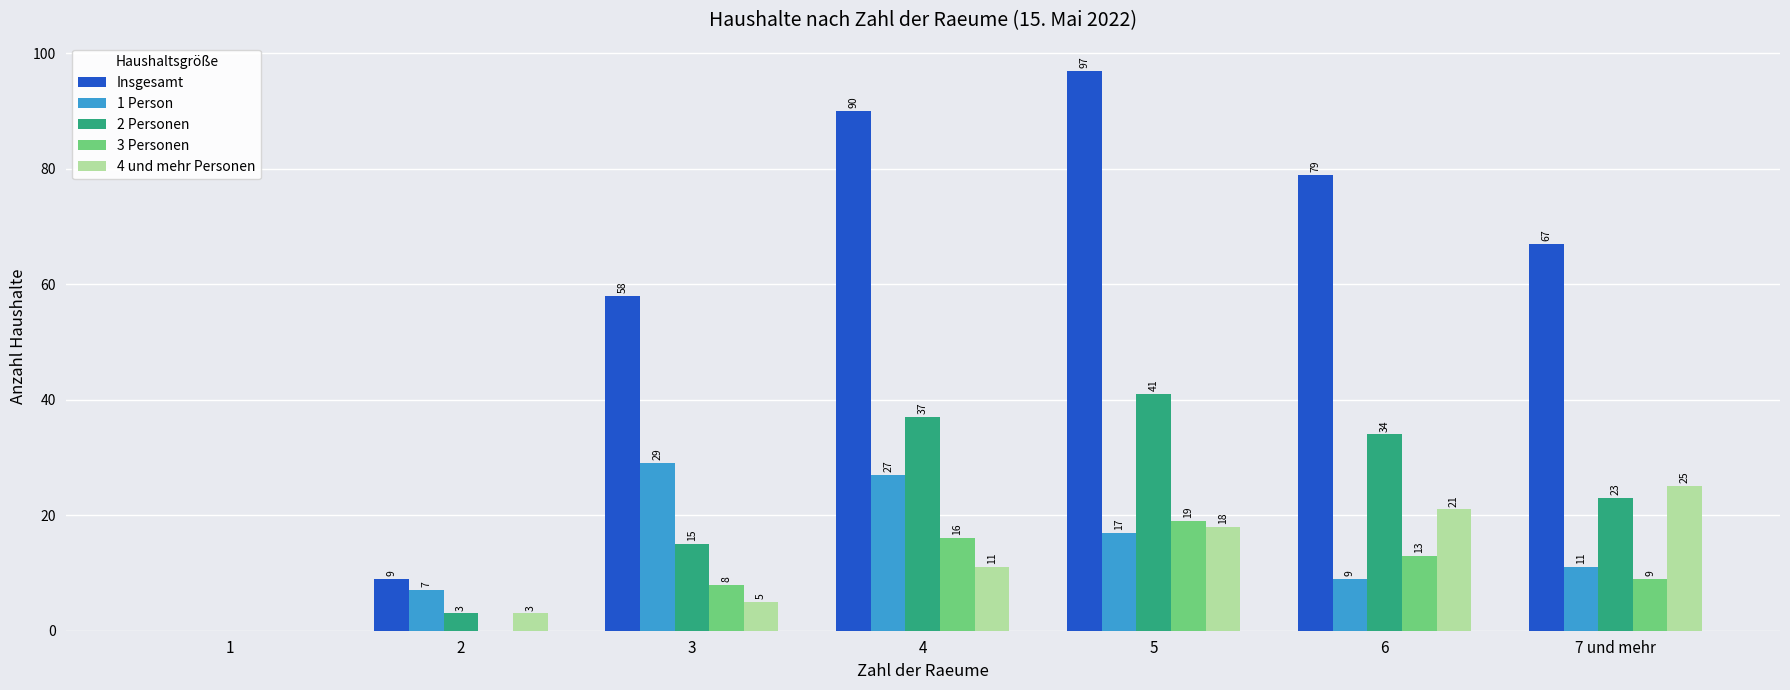

What is the highest value of the 2 Personen series?

41